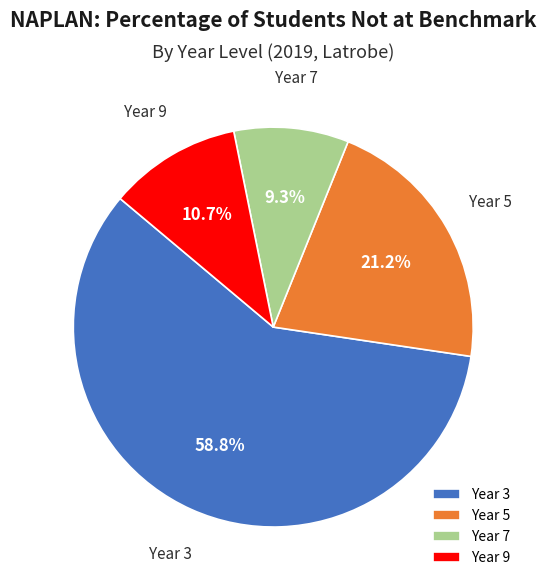

What is the largest slice in the pie chart?

Year 3